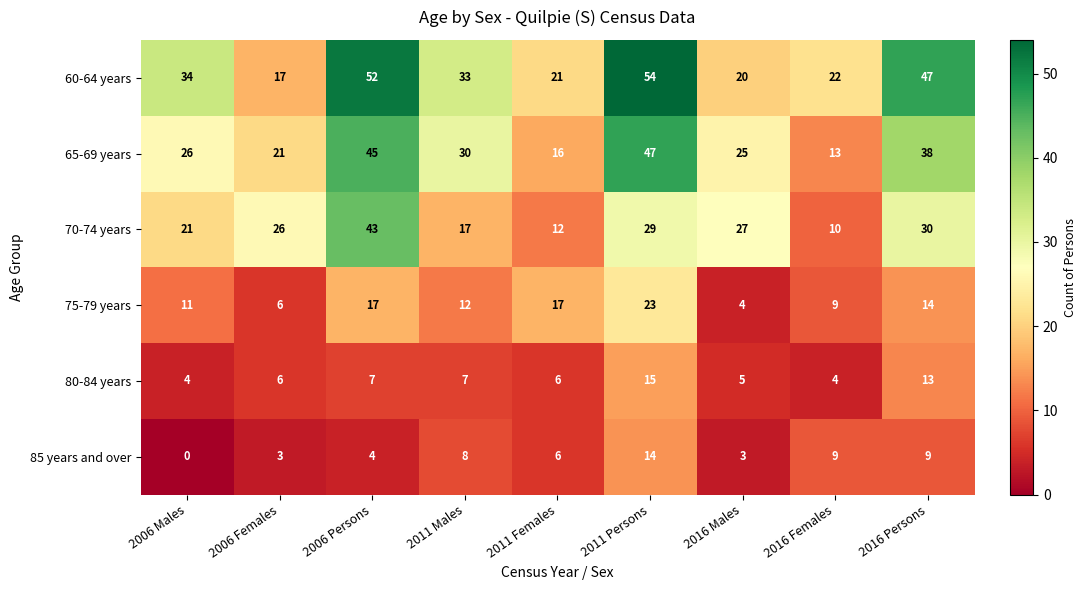

At how many categories does at least one series exceed 5?

9